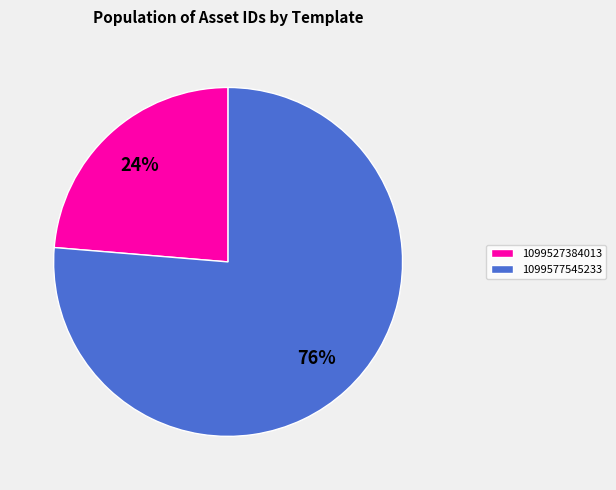

True or false: 1099527384013 accounts for 24% of the total.

True